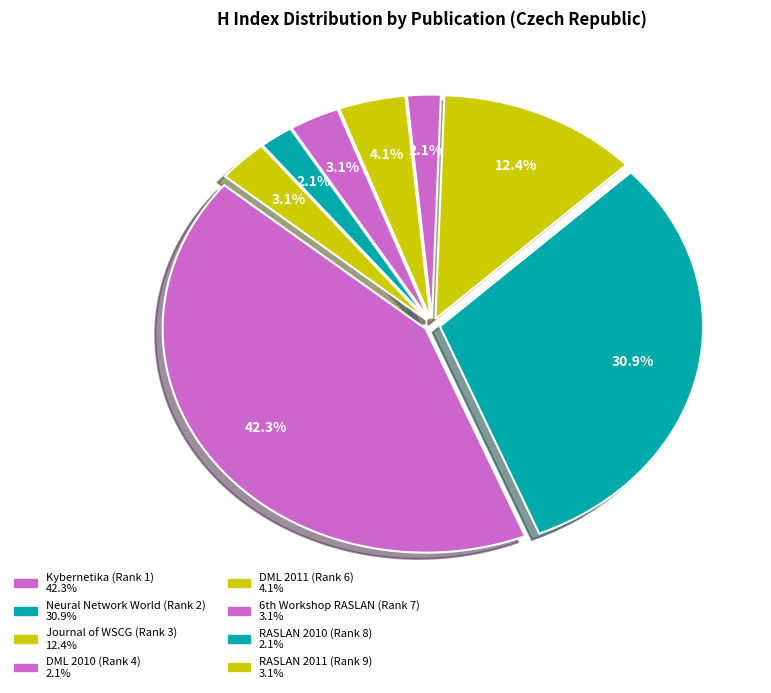

How many segments does this pie chart have?

8